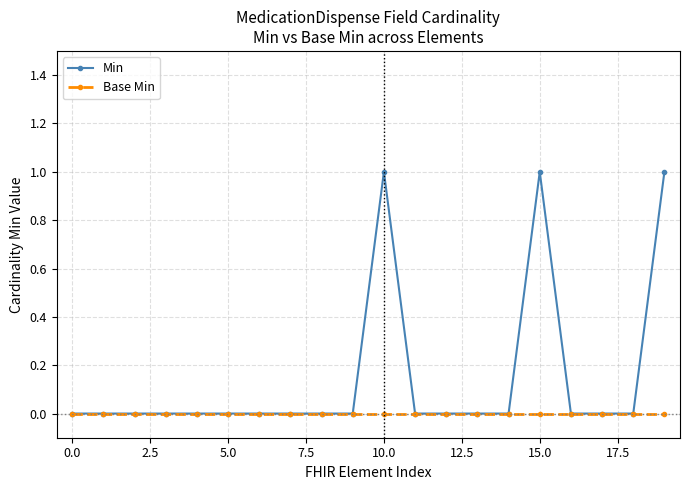

True or false: Min has more than 1 points higher than both neighbors.

True